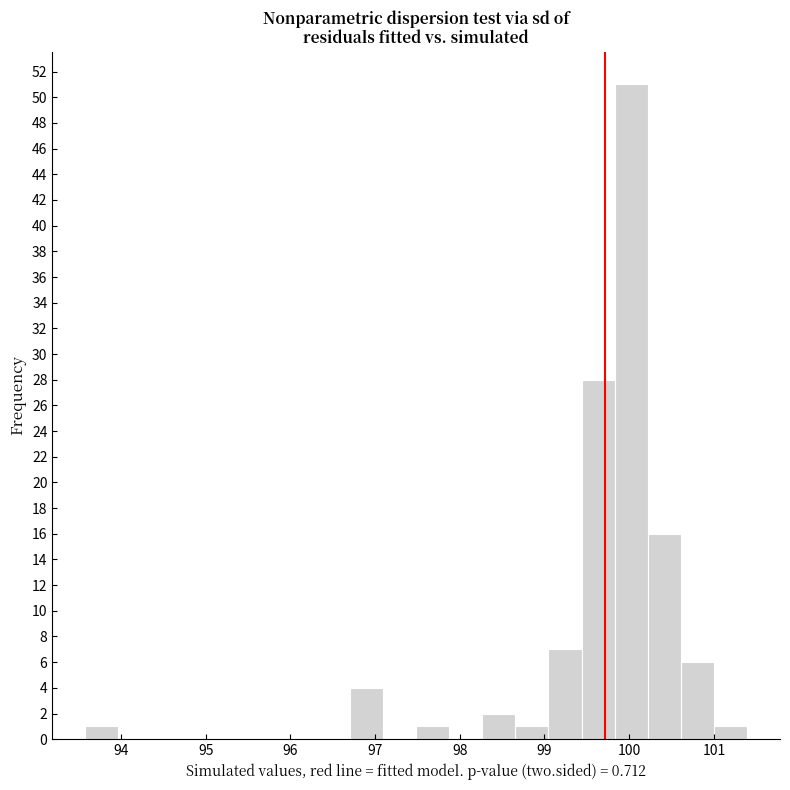

Read against the x-axis, roughly where is the centre of the tallest bar?

100.0